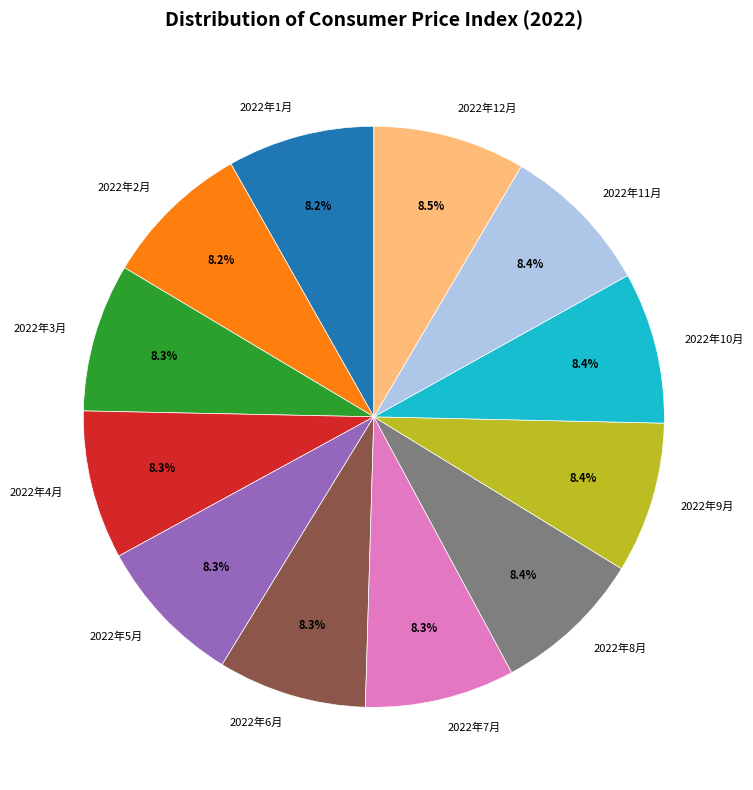

To the nearest percent, what portion does 2022年6月 represent?

8%